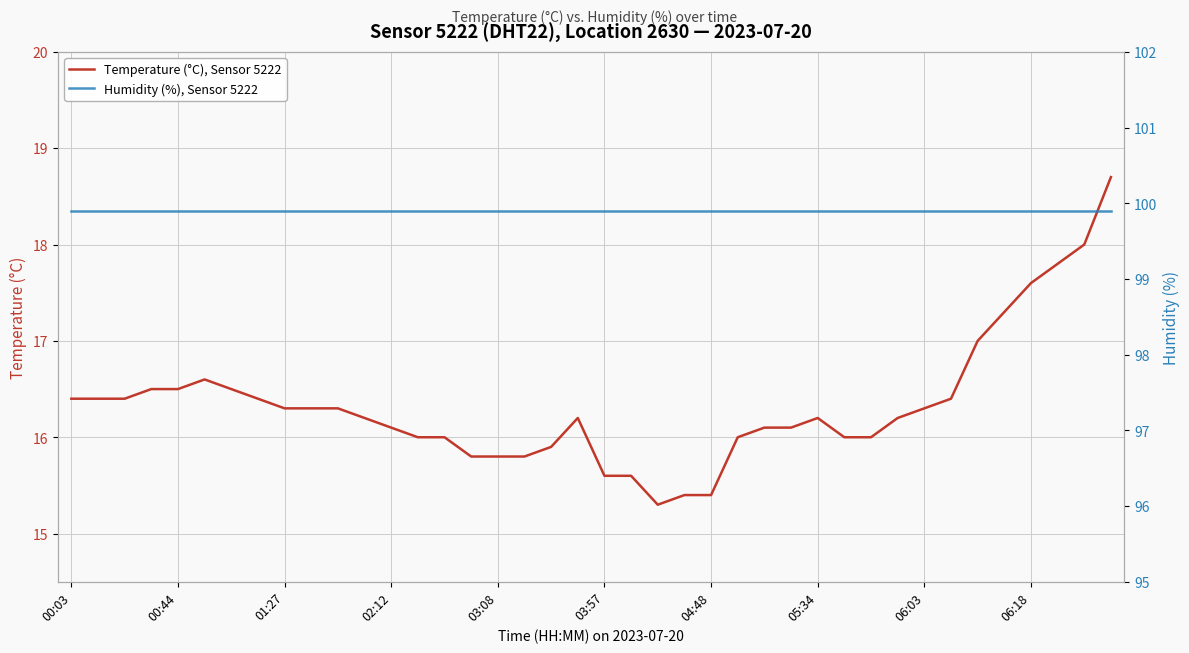

List the series in order of their overall mean, lowest first.

Temperature (°C), Sensor 5222, Humidity (%), Sensor 5222